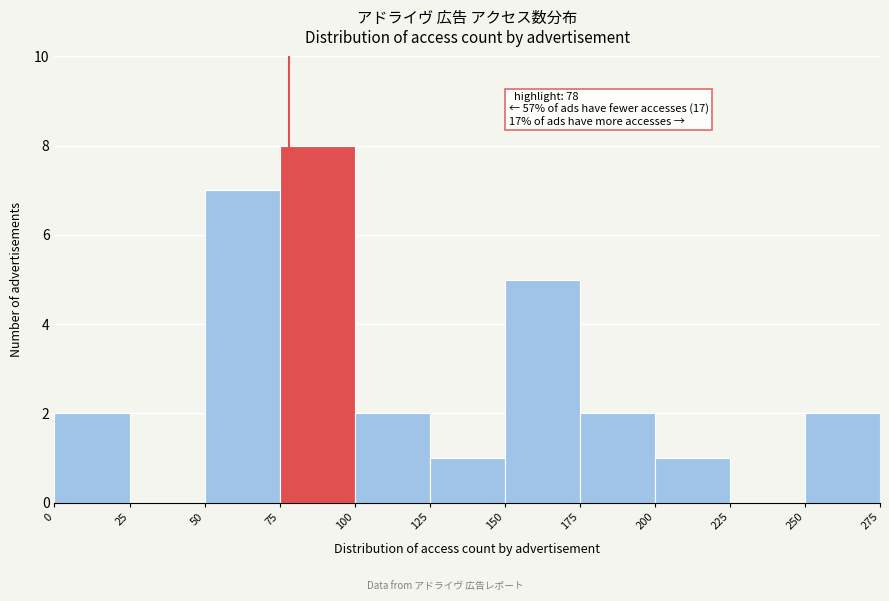

Over which range of the x-axis is the bar tallest?

75 to 100